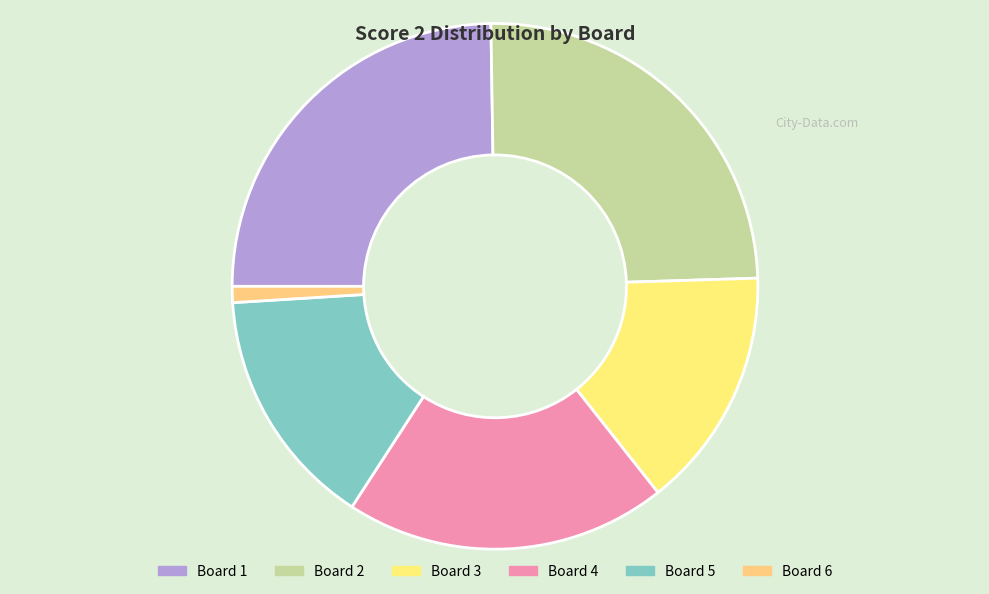

How many segments does this pie chart have?

6